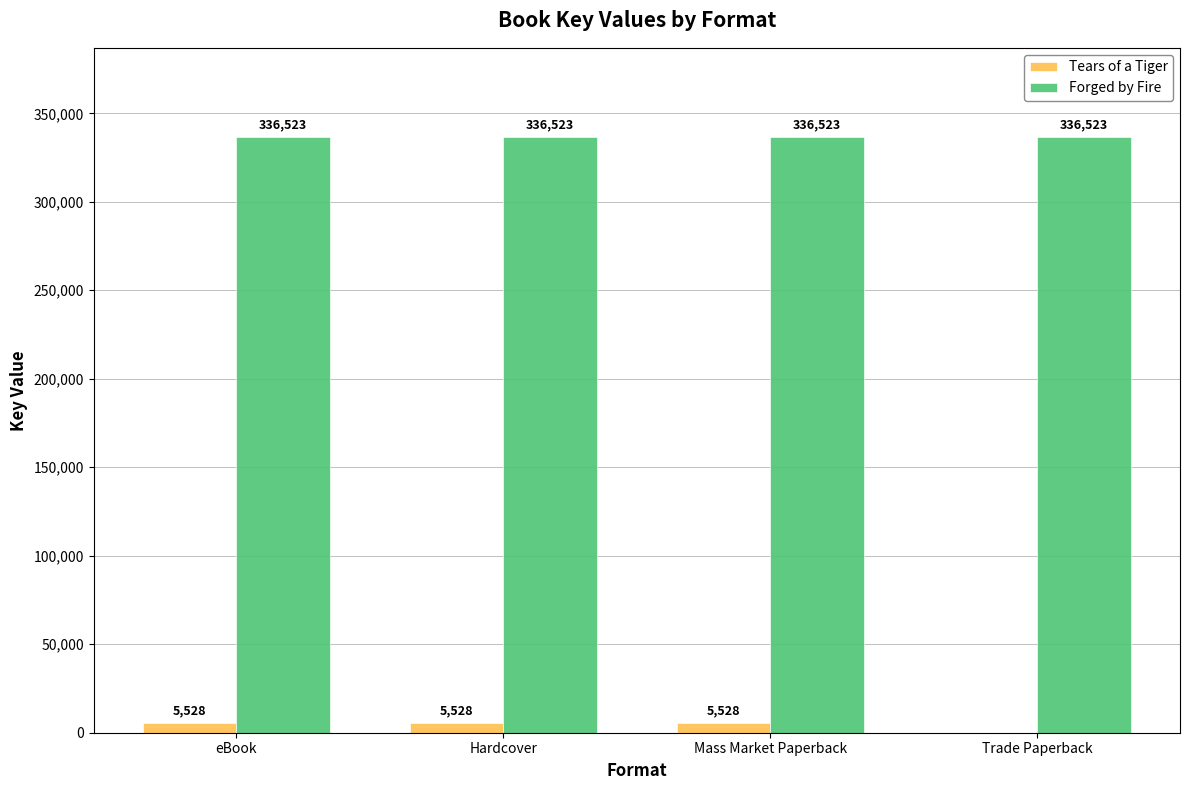

What is the sum of the Tears of a Tiger values at Hardcover and Mass Market Paperback?

11056